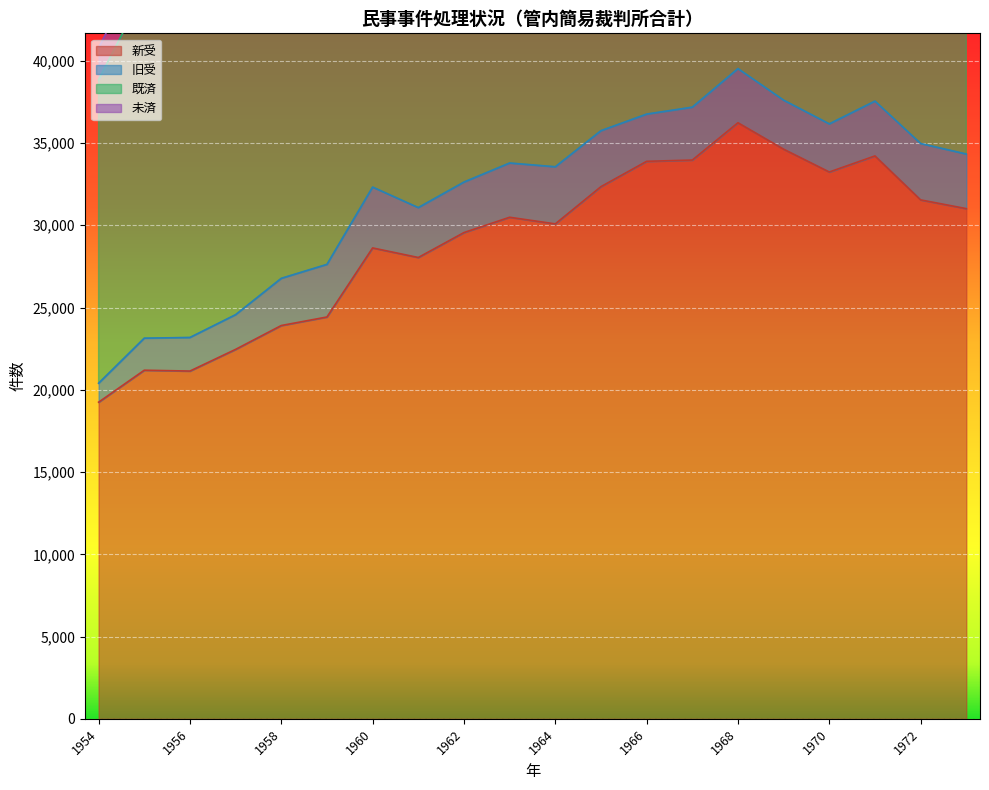

What is the total value across all series at 1963?

94583